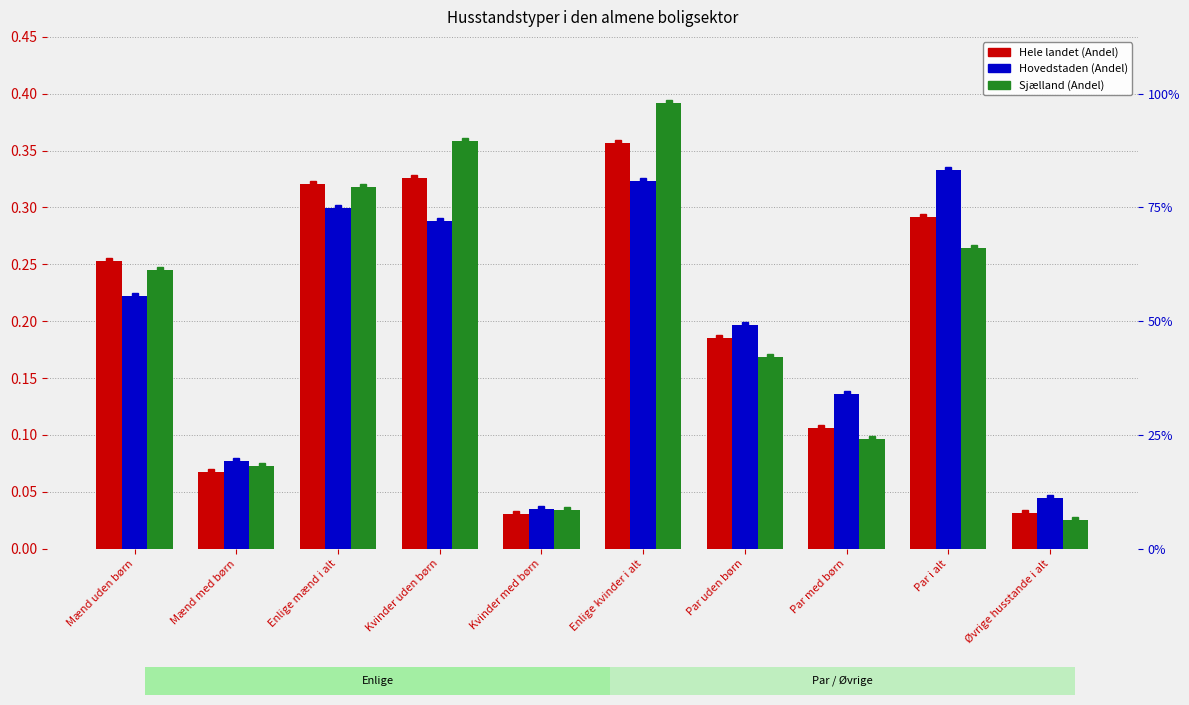

How many distinct data groups are displayed?

3